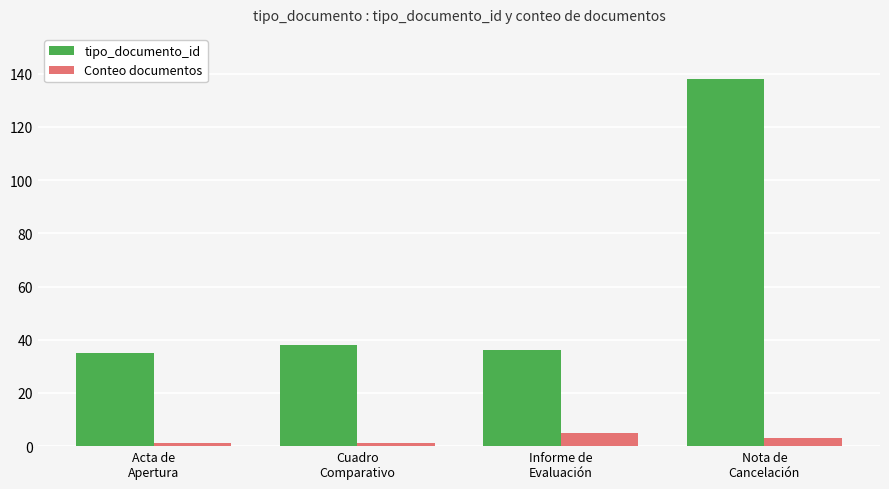

Between Acta de
Apertura and Cuadro
Comparativo, which series saw the biggest shift?

tipo_documento_id